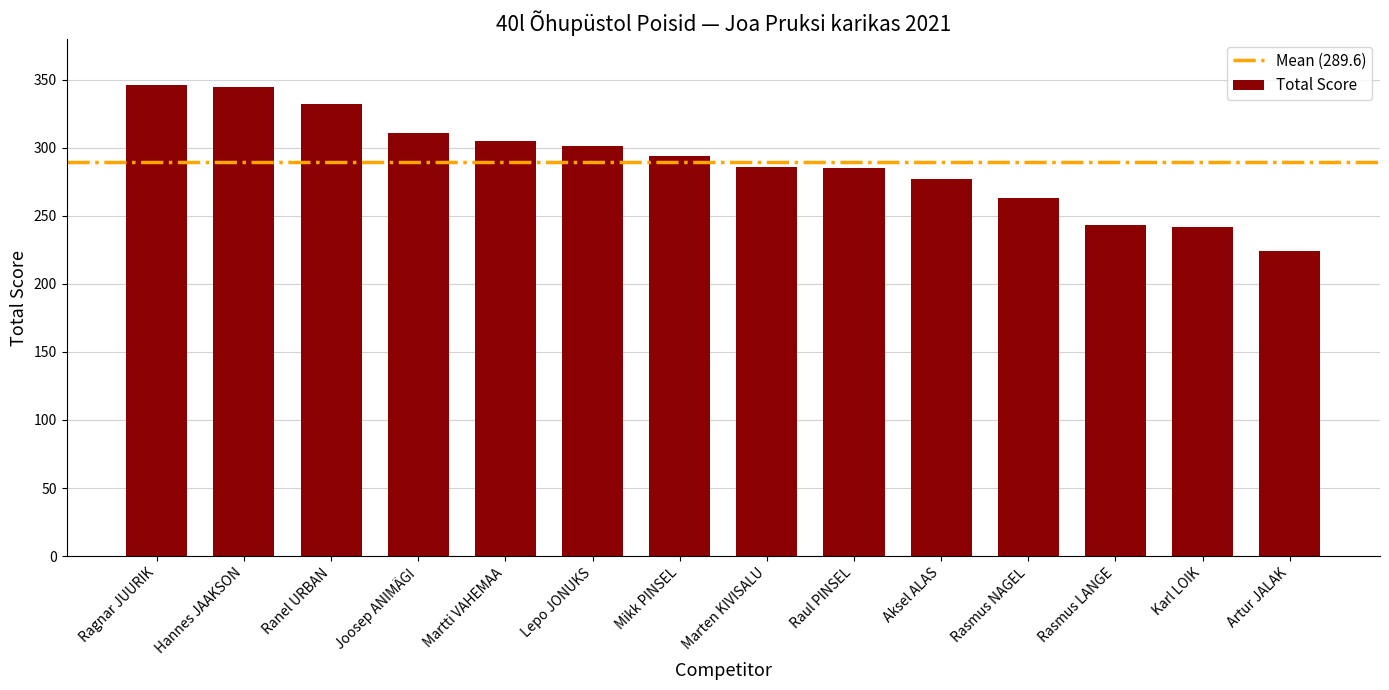

What value does the data have at Hannes JAAKSON?

345